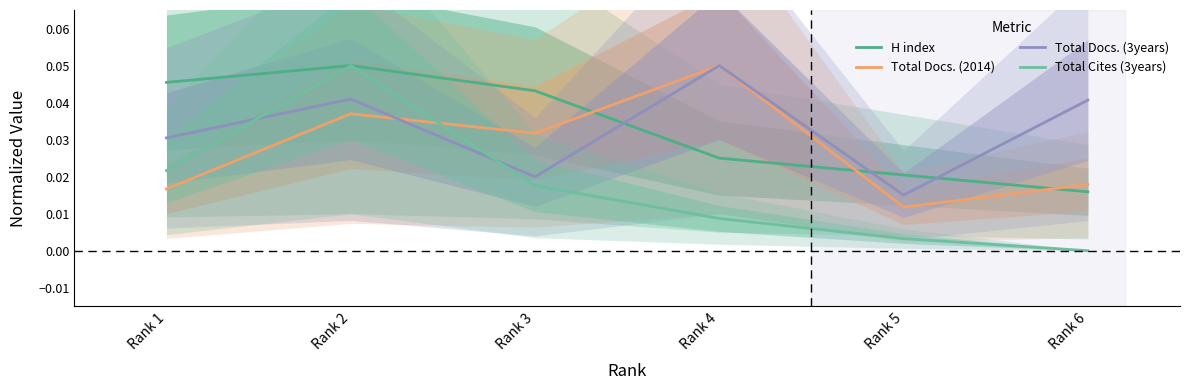

Rank the series by their maximum value, from highest to lowest.

H index, Total Docs. (2014), Total Docs. (3years), Total Cites (3years)